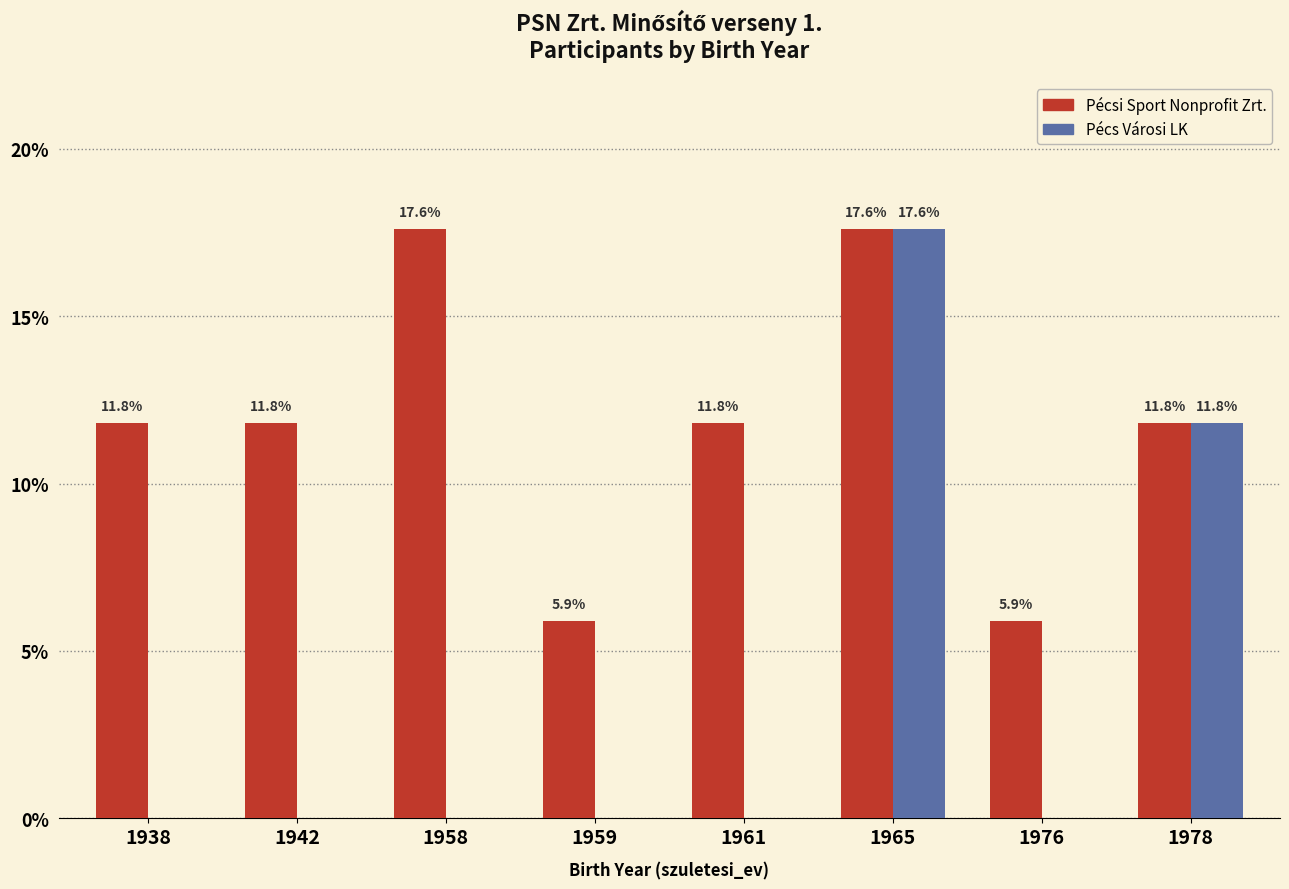

How many distinct data groups are displayed?

2